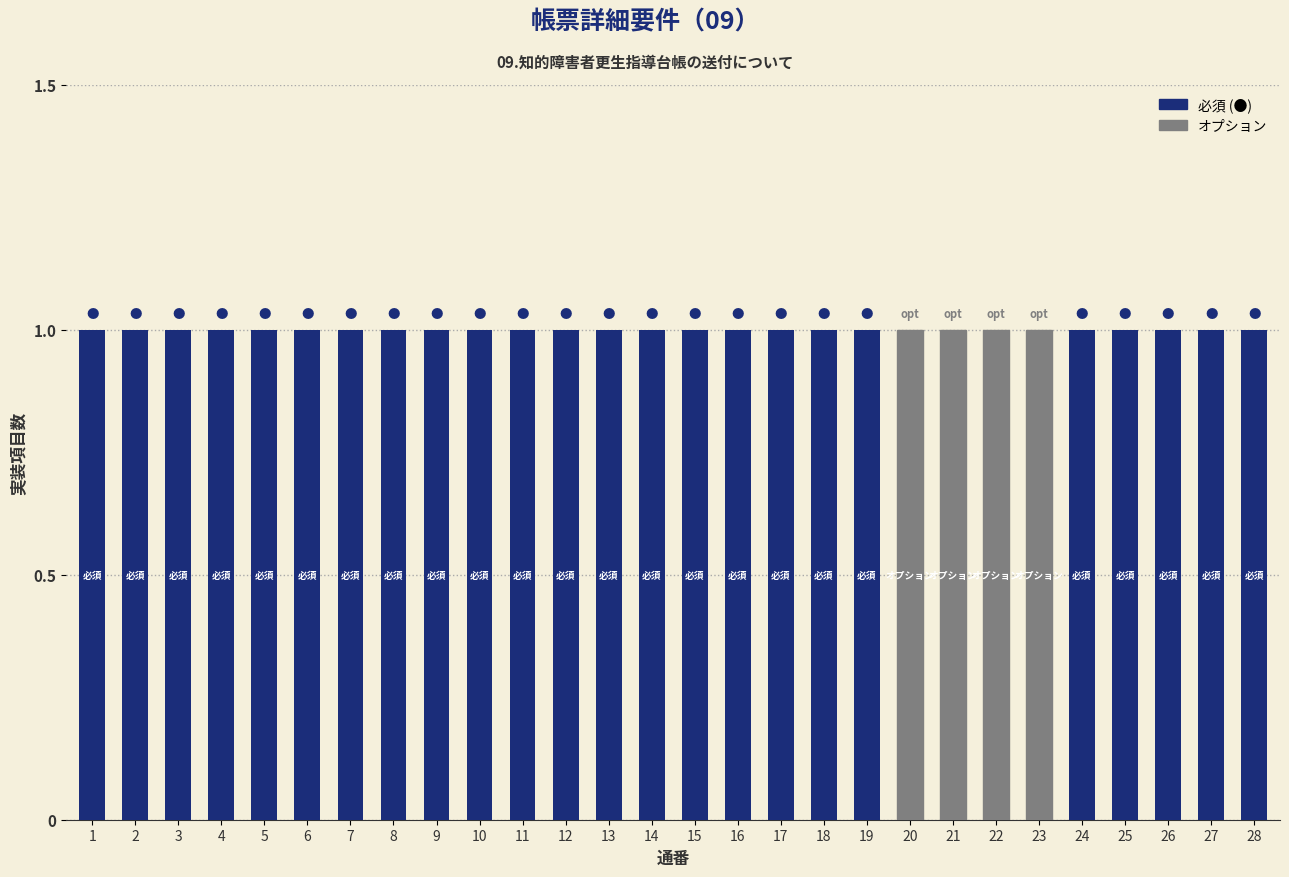

Which series changed the most between 5 and 13?

必須